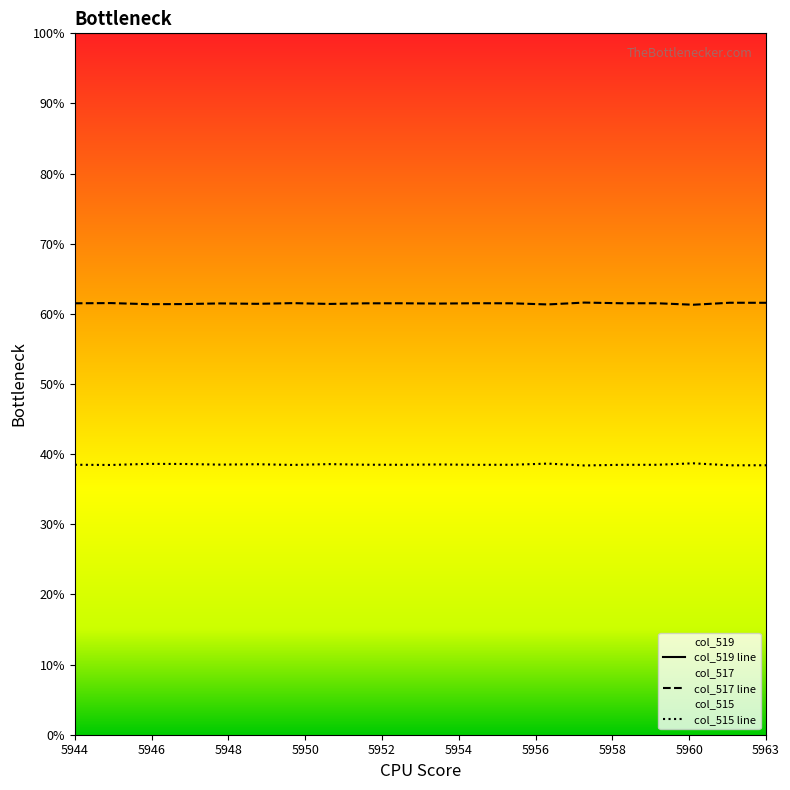

True or false: col_517 line and col_515 line intersect in this chart.

False